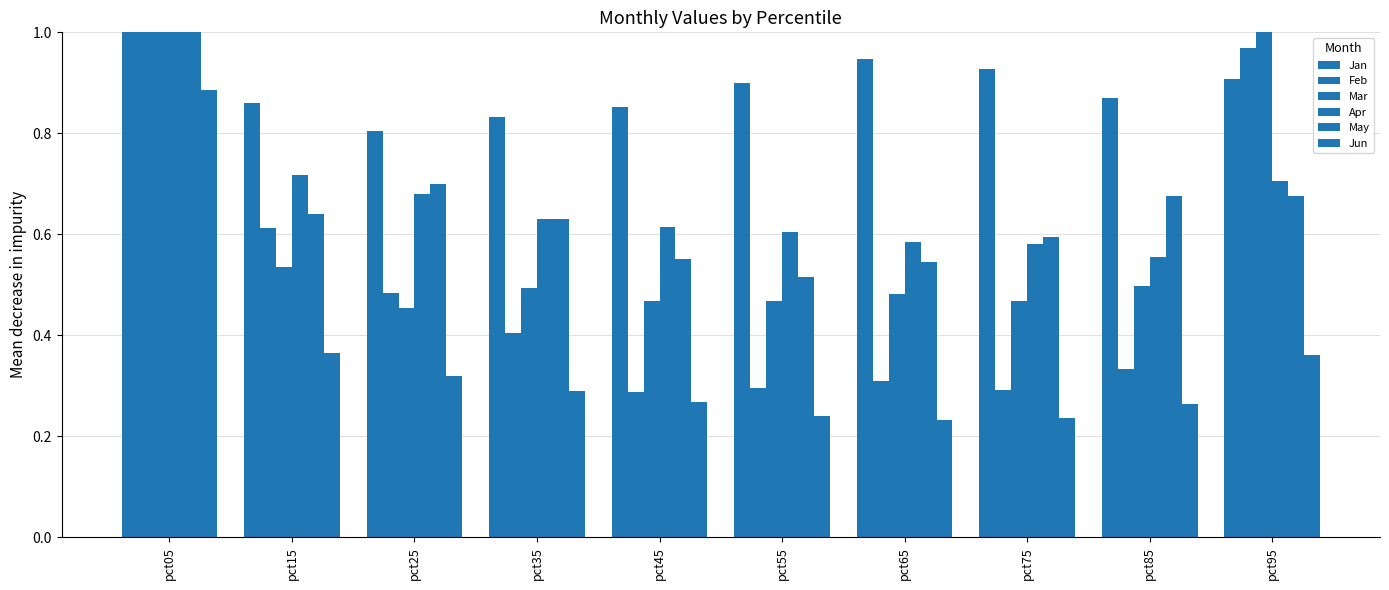

What is the approximate value of Mar at pct05?

3.3